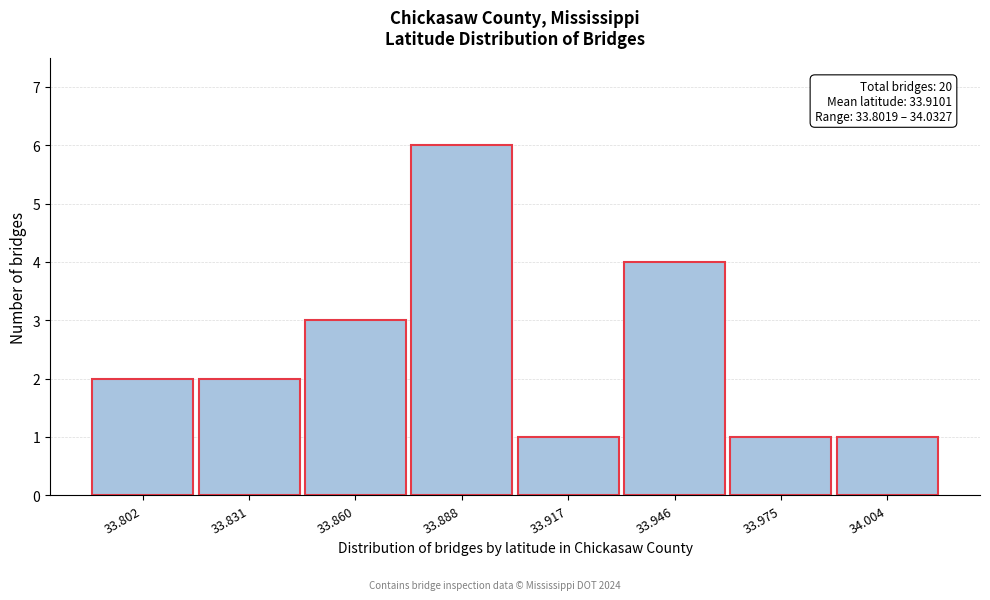

Reading left to right, list all the values displayed in this chart.

2	2	3	6	1	4	1	1